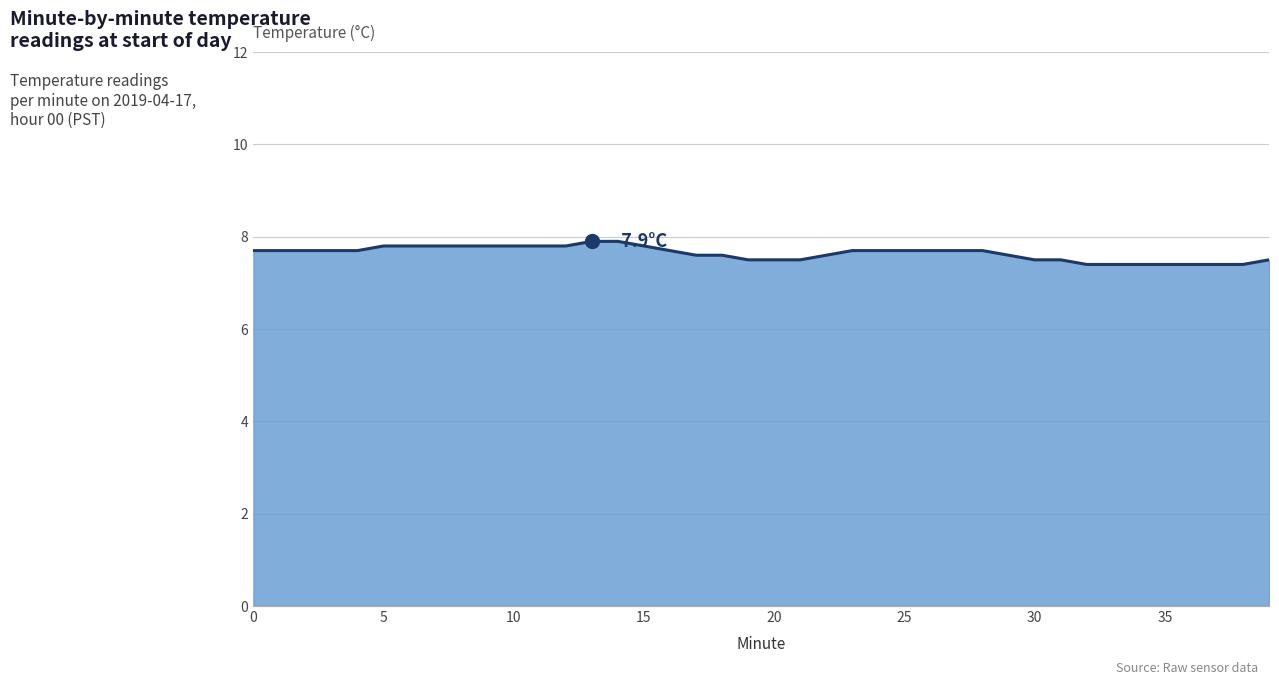

Reading left to right, list all the values displayed in this chart.

7.7	7.7	7.7	7.7	7.7	7.8	7.8	7.8	7.8	7.8	7.8	7.8	7.8	7.9	7.9	7.8	7.7	7.6	7.6	7.5	7.5	7.5	7.6	7.7	7.7	7.7	7.7	7.7	7.7	7.6	7.5	7.5	7.4	7.4	7.4	7.4	7.4	7.4	7.4	7.5